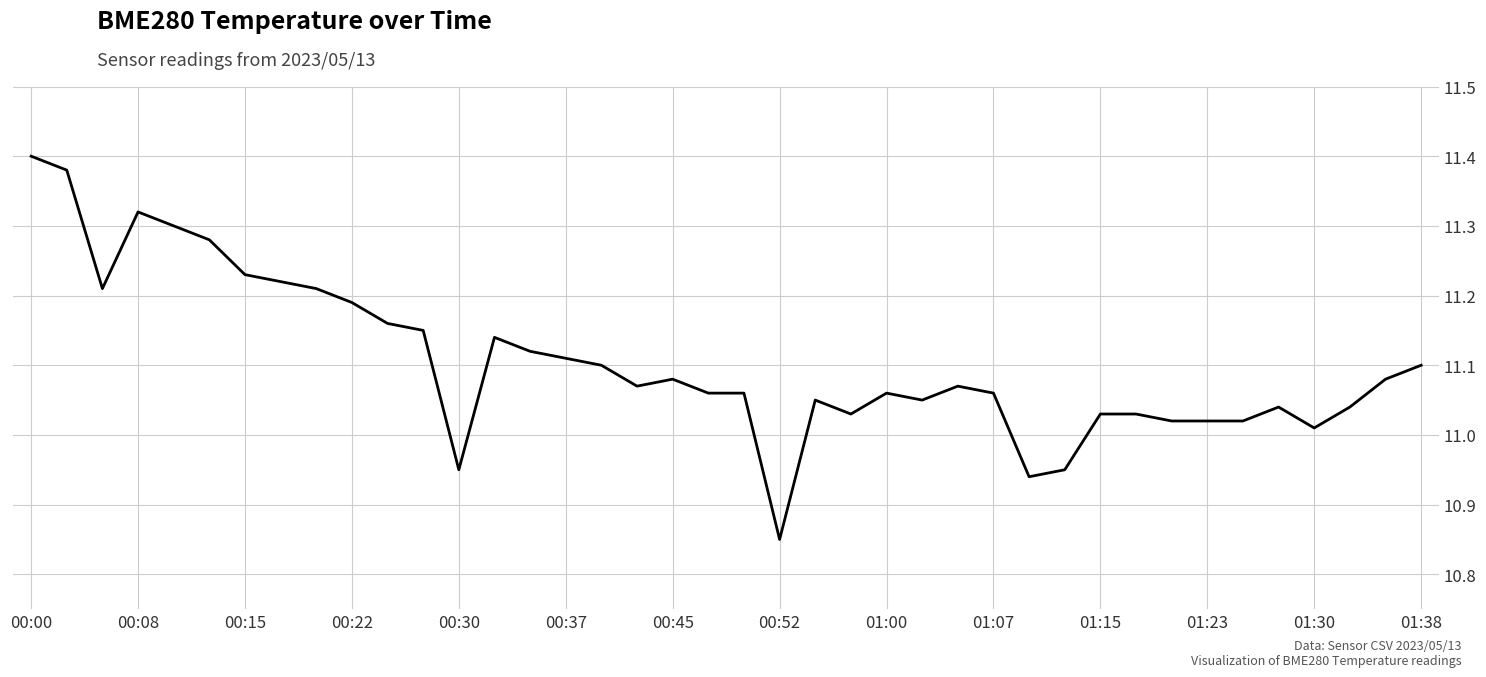

The chart shows a value of 3.4 at 00:52. True or false?

False